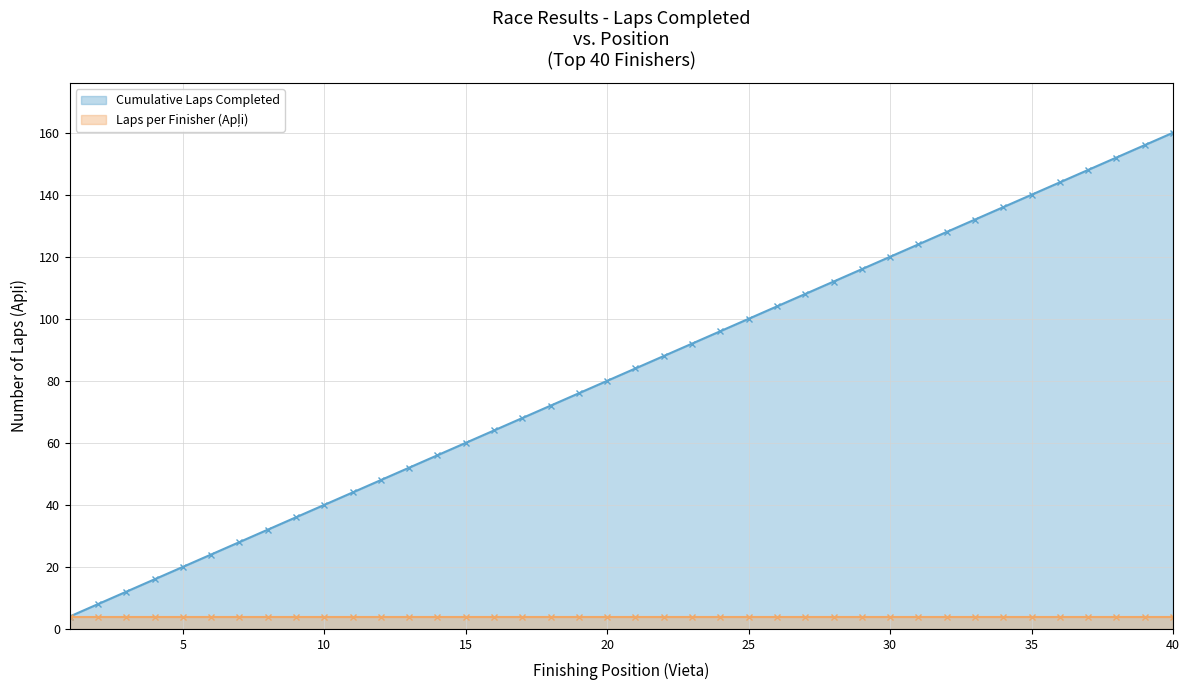

Which series has the largest total across all categories?

Cumulative Laps Completed